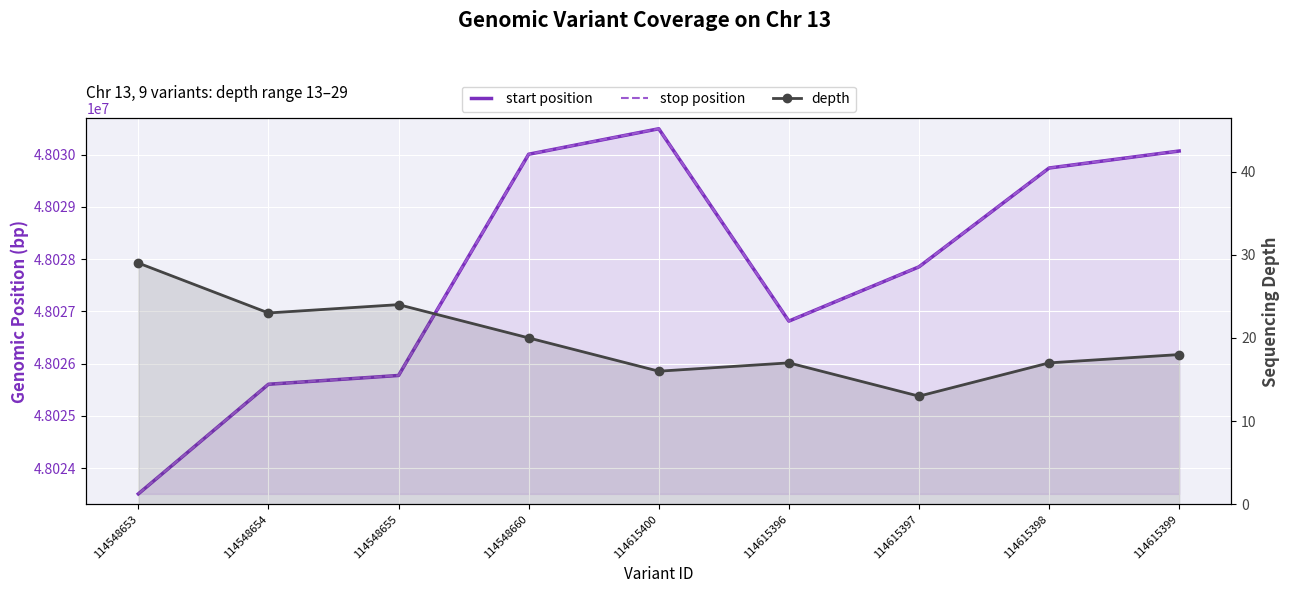

What is the label of the 9th point from the left?

114615399